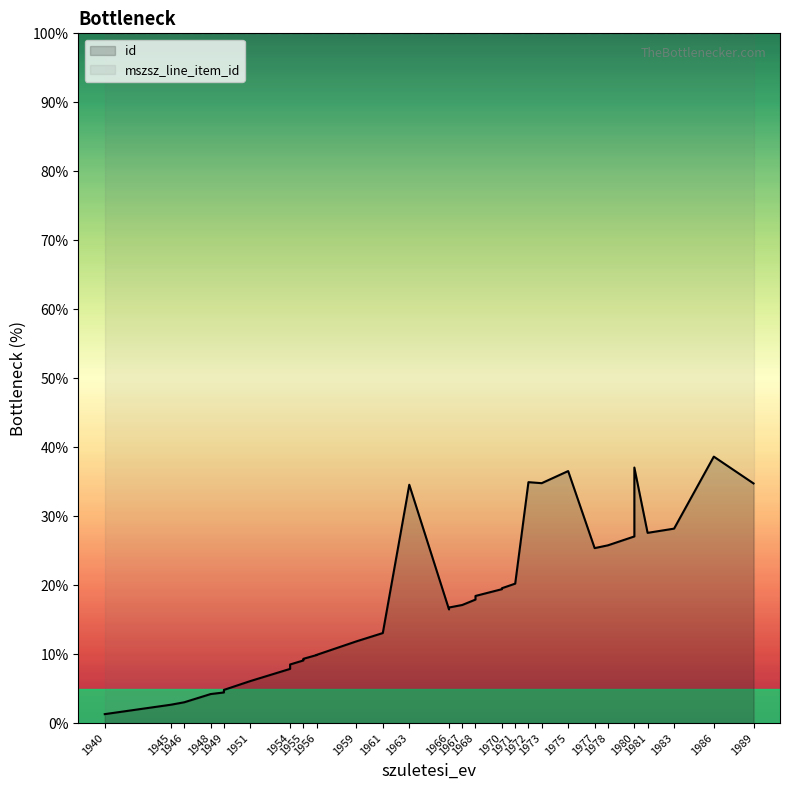

Is the value of mszsz_line_item_id at 1966 greater than the value of id at 1955?

Yes